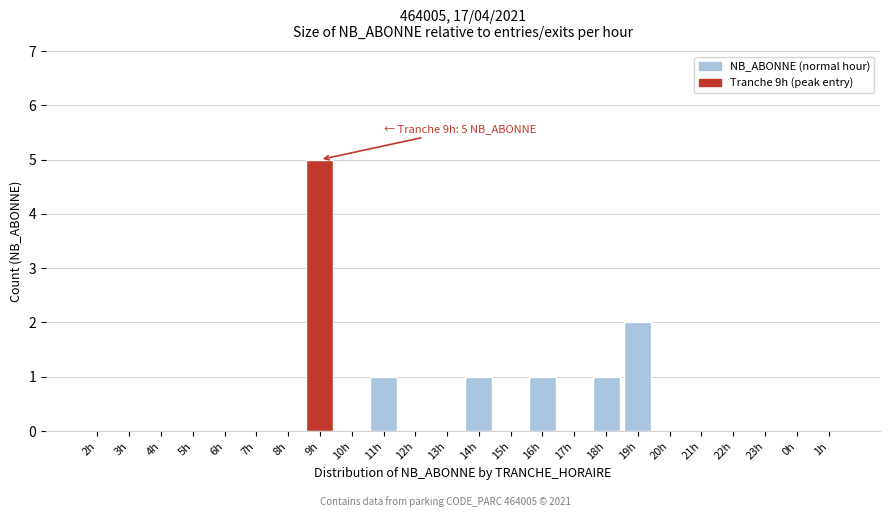

Reading left to right, transcribe all the data shown in this chart.

2h=0	3h=0	4h=0	5h=0	6h=0	7h=0	8h=0	9h=5	10h=0	11h=1	12h=0	13h=0	14h=1	15h=0	16h=1	17h=0	18h=1	19h=2	20h=0	21h=0	22h=0	23h=0	0h=0	1h=0